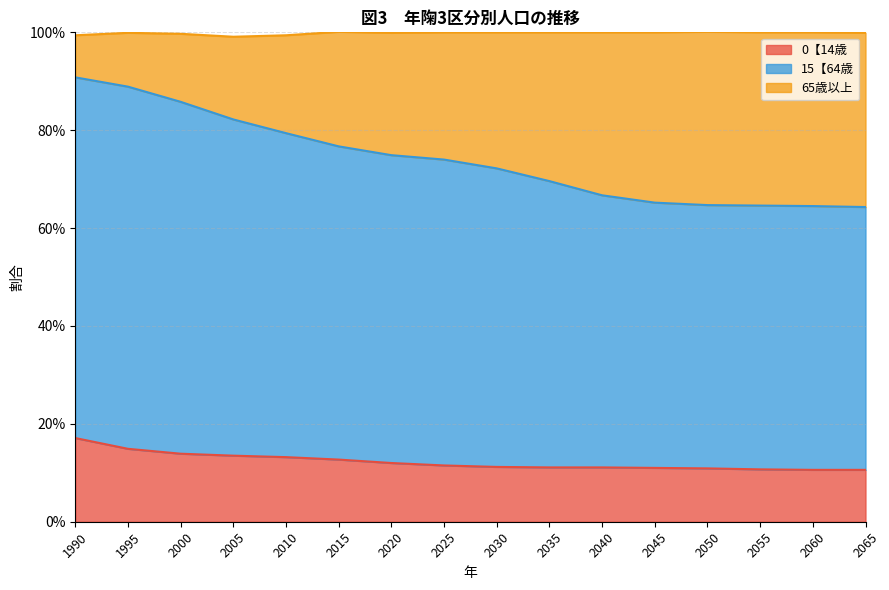

What is the minimum value shown in the chart?

0.1